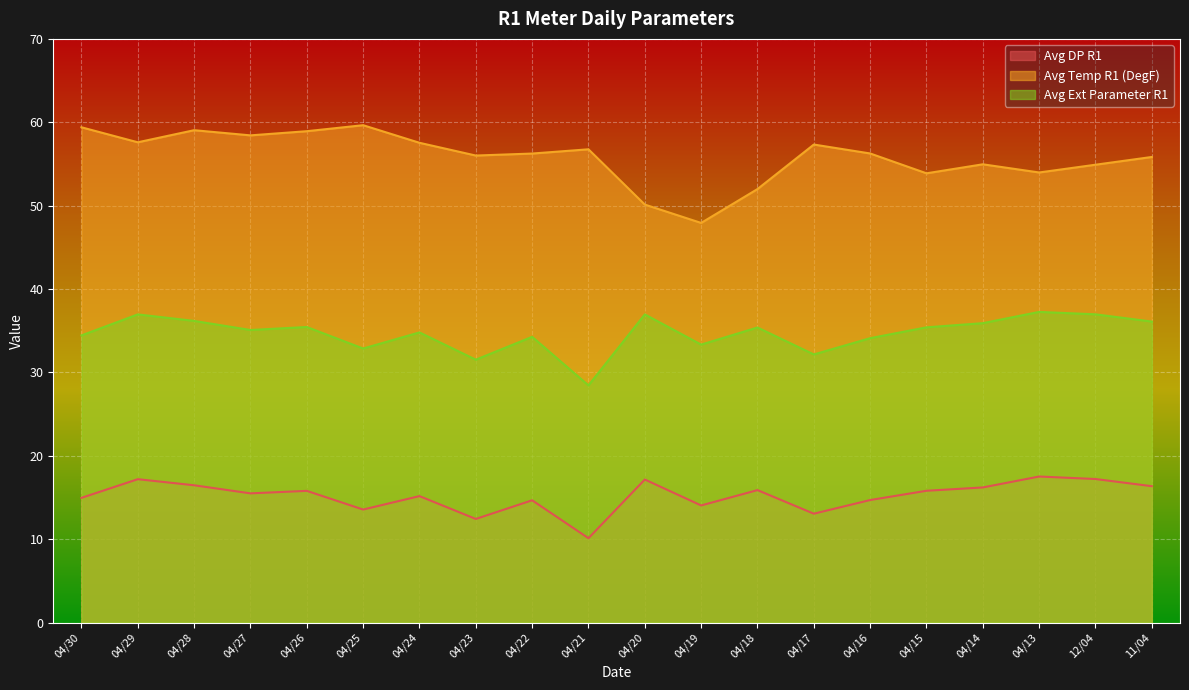

What are all the series names shown in the legend?

Avg DP R1, Avg Temp R1 (DegF), Avg Ext Parameter R1